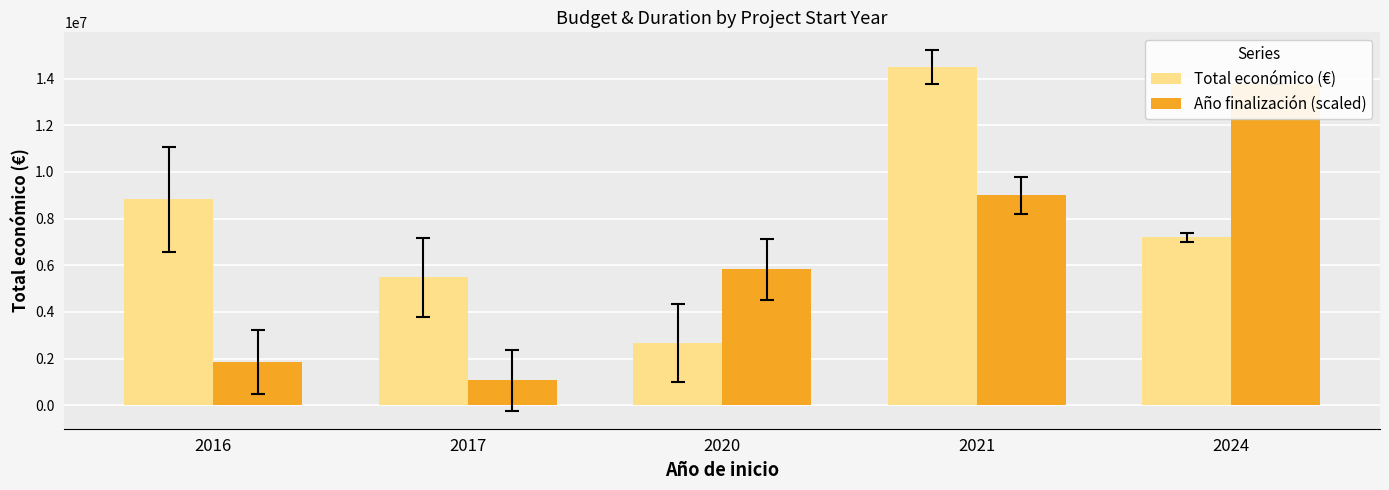

How many values in the Año finalización (scaled) series are below 5826110?

2